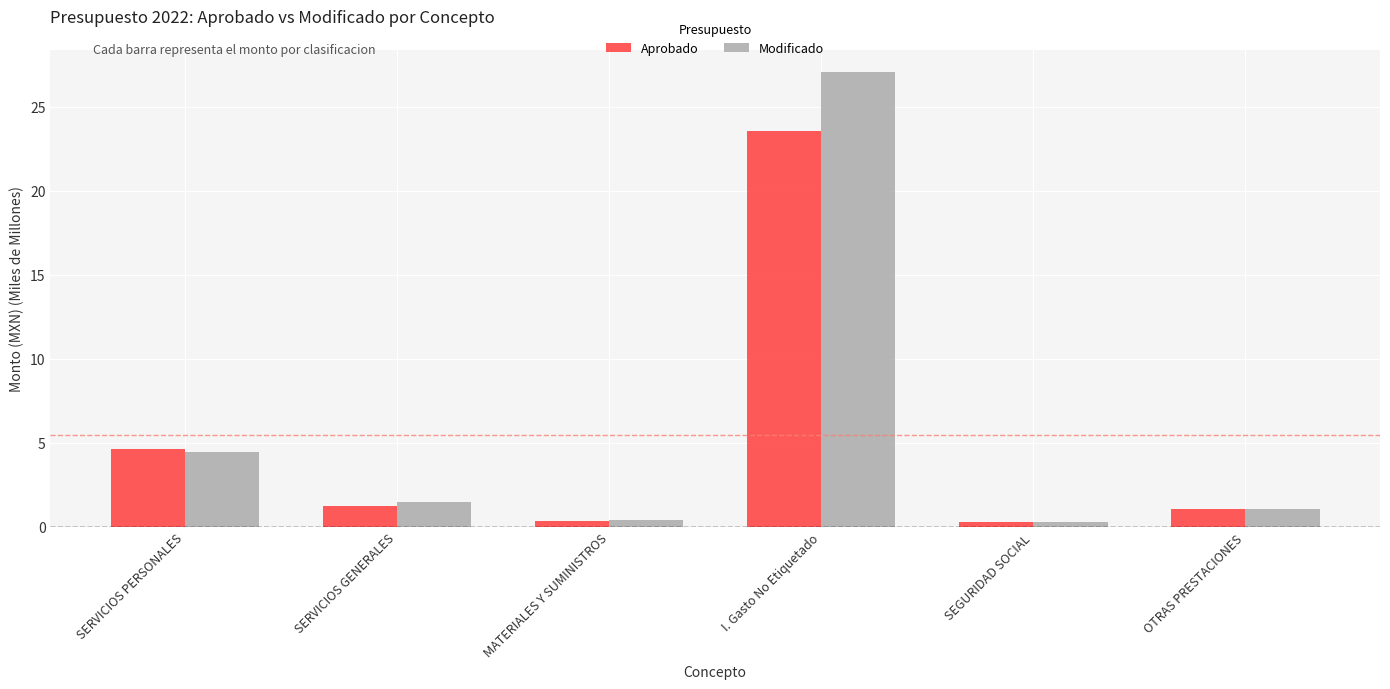

Between SERVICIOS PERSONALES and I. Gasto No Etiquetado, which series saw the biggest shift?

Modificado